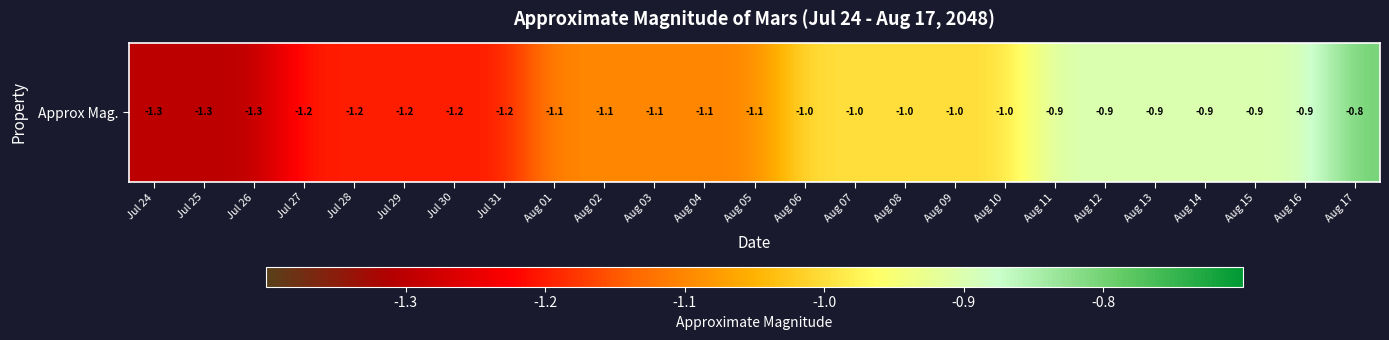

What value does the data have at Aug 15?

-0.9